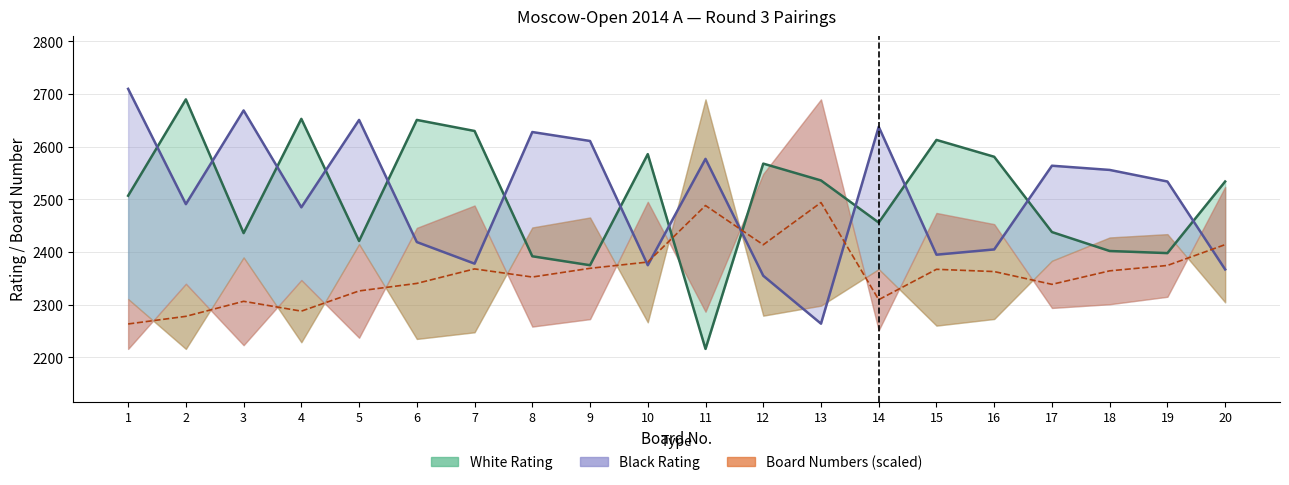

At how many categories does at least one series exceed 2316?

20